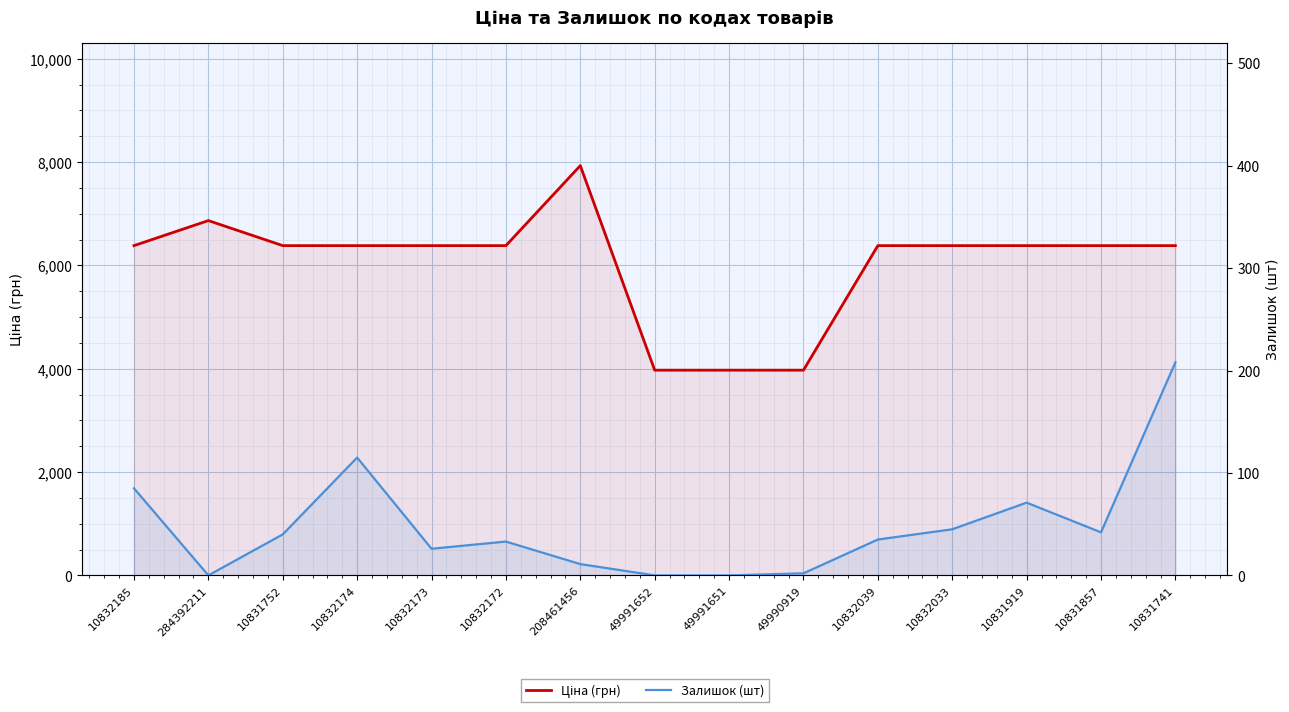

What is the spread (max minus min) of values at 284392211?

6868.4